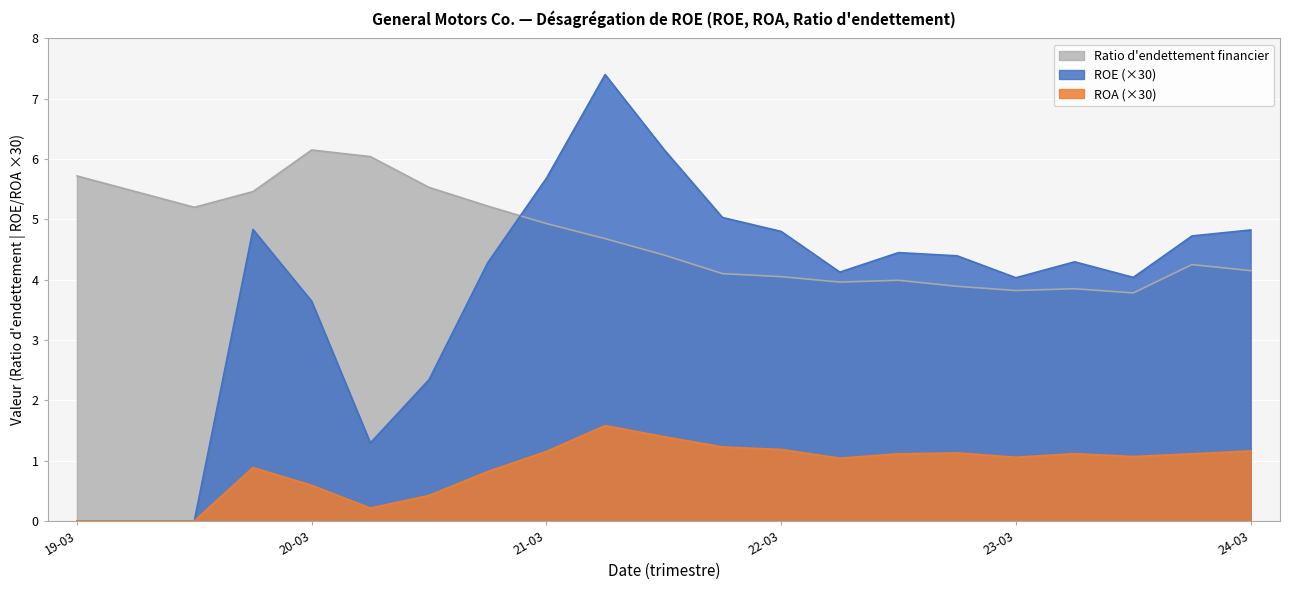

Count the number of data series in this chart.

3